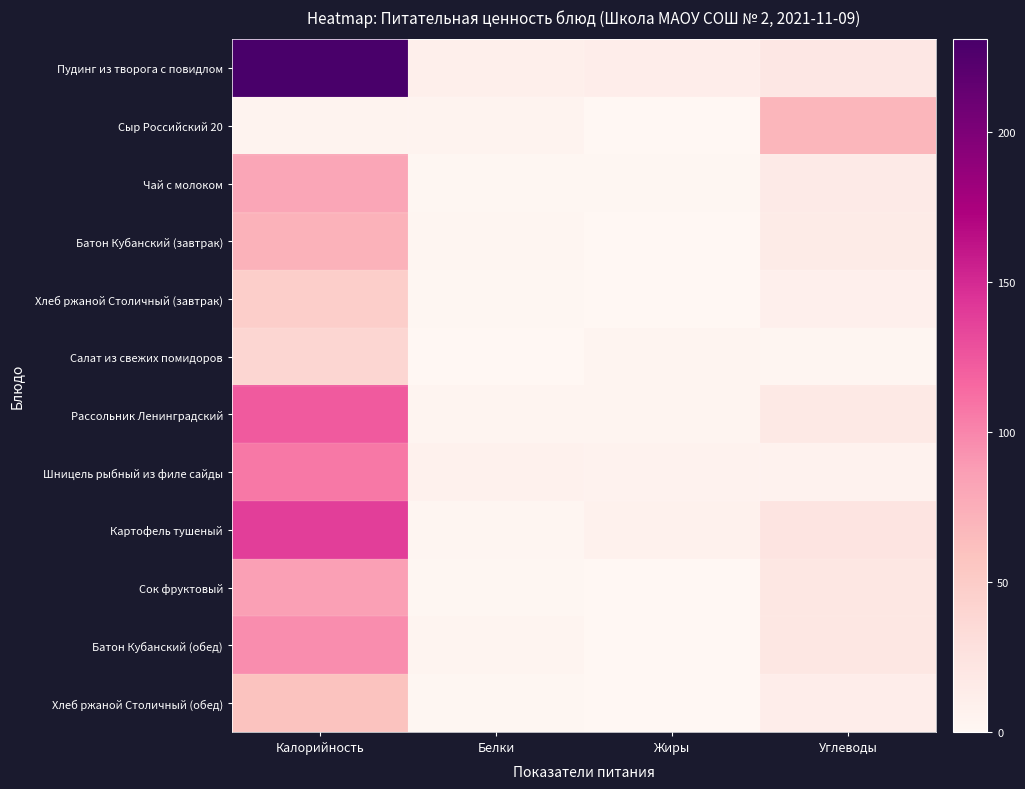

Reading left to right, extract all data points from this chart.

Пудинг из творога с повидлом: Калорийность=230.8	Белки=10.2	Жиры=12.1	Углеводы=19.8
Сыр Российский 20: Калорийность=5.3	Белки=5.3	Жиры=0.0	Углеводы=68.7
Чай с молоком: Калорийность=81.0	Белки=1.5	Жиры=1.4	Углеводы=15.9
Батон Кубанский (завтрак): Калорийность=71.7	Белки=2.1	Жиры=0.6	Углеводы=15.0
Хлеб ржаной Столичный (завтрак): Калорийность=47.4	Белки=1.3	Жиры=0.2	Углеводы=9.9
Салат из свежих помидоров: Калорийность=38.9	Белки=0.6	Жиры=3.1	Углеводы=2.3
Рассольник Ленинградский: Калорийность=123.0	Белки=3.0	Жиры=4.5	Углеводы=18.0
Шницель рыбный из филе сайды: Калорийность=106.9	Белки=7.6	Жиры=6.0	Углеводы=5.8
Картофель тушеный: Калорийность=138.0	Белки=2.1	Жиры=7.6	Углеводы=23.0
Сок фруктовый: Калорийность=84.8	Белки=1.0	Жиры=0.0	Углеводы=20.2
Батон Кубанский (обед): Калорийность=95.6	Белки=2.8	Жиры=0.8	Углеводы=20.0
Хлеб ржаной Столичный (обед): Калорийность=59.2	Белки=1.7	Жиры=0.3	Углеводы=12.4